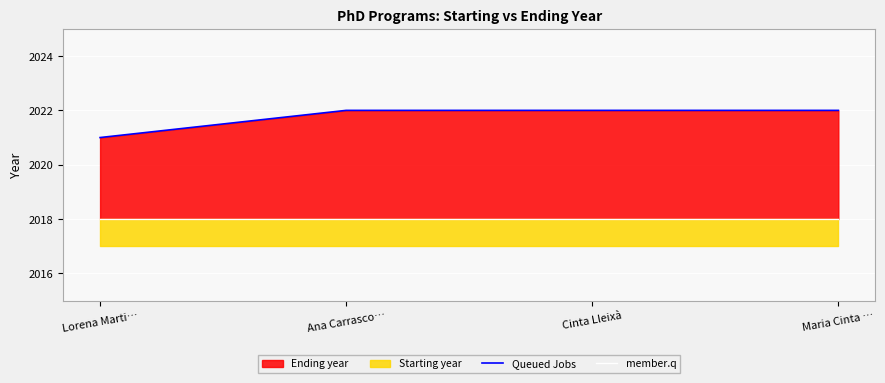

Which series has the widest spread of values?

Queued Jobs